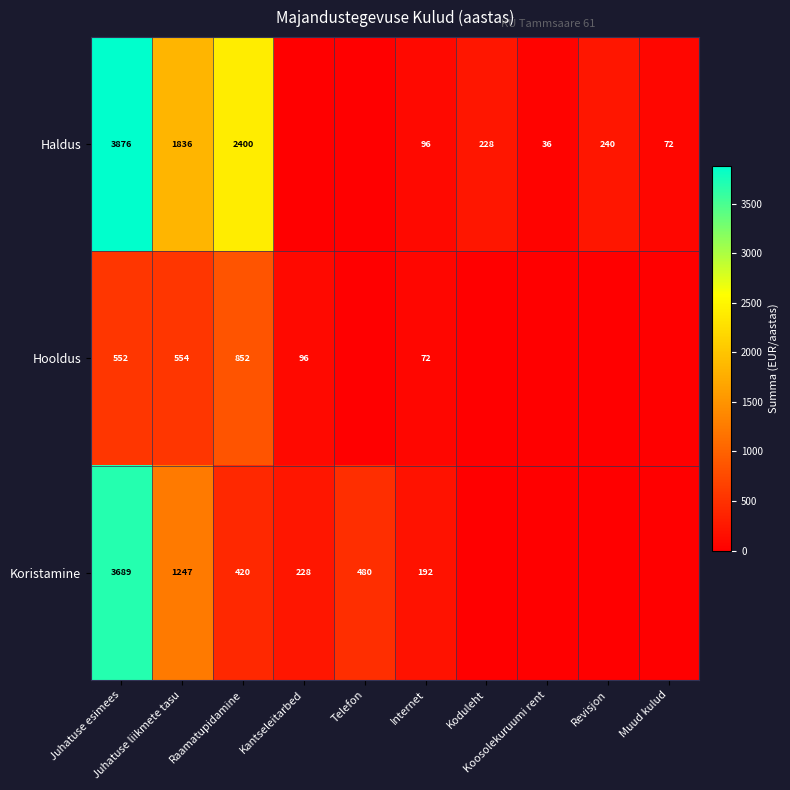

How many series are shown in this chart?

3